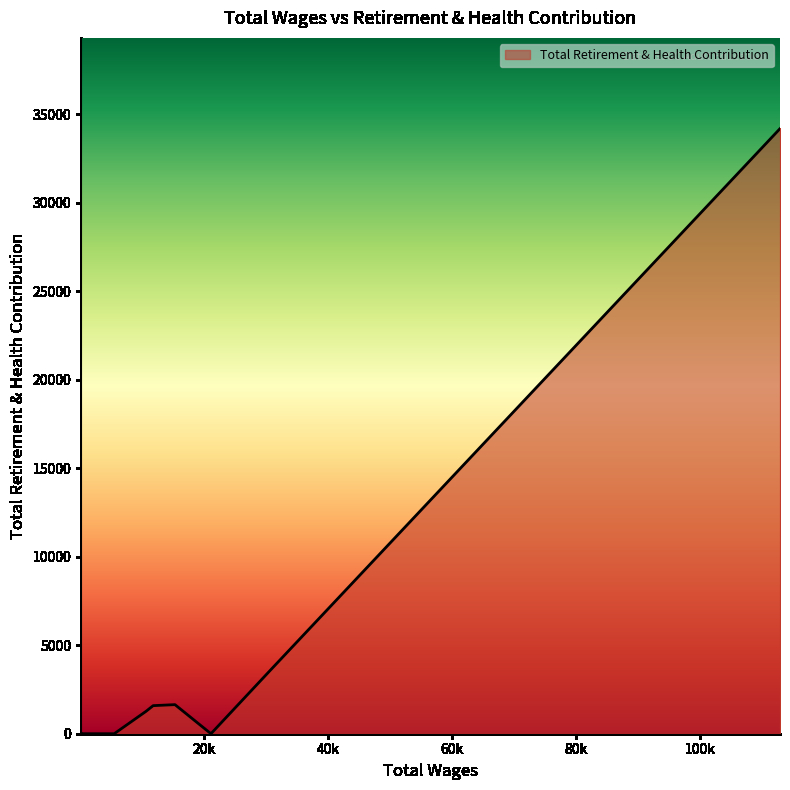

What is the maximum value shown in the chart?

34186